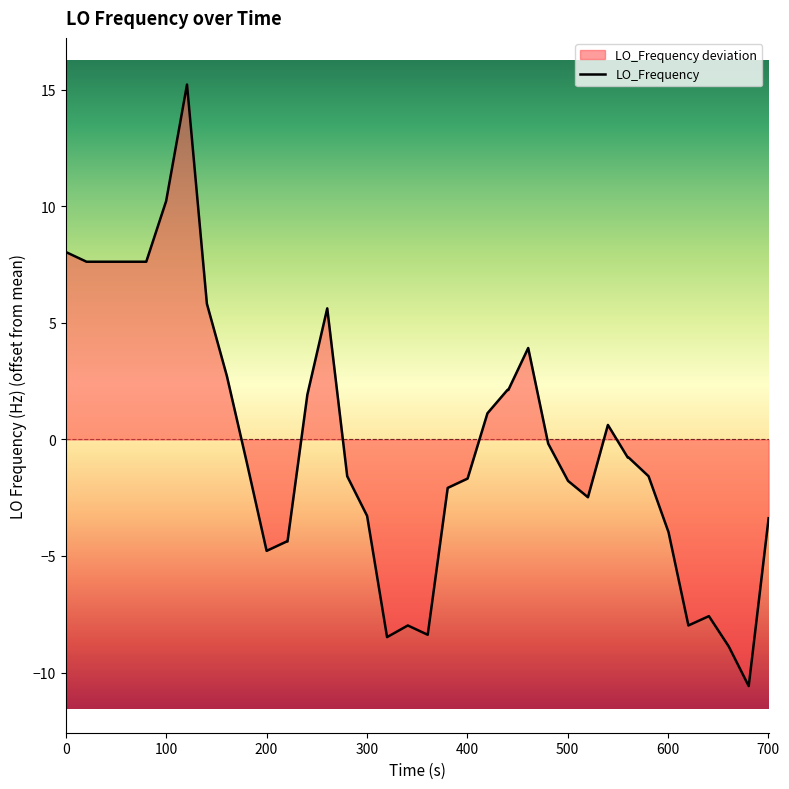

What is the difference between the maximum and minimum values?

25.8